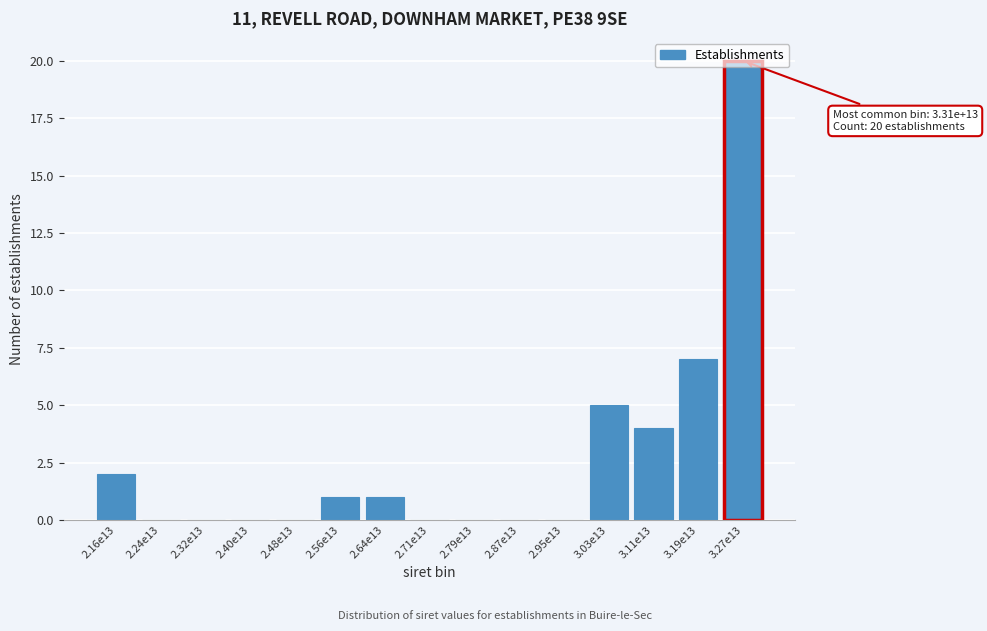

What is the maximum value shown in the chart?

20